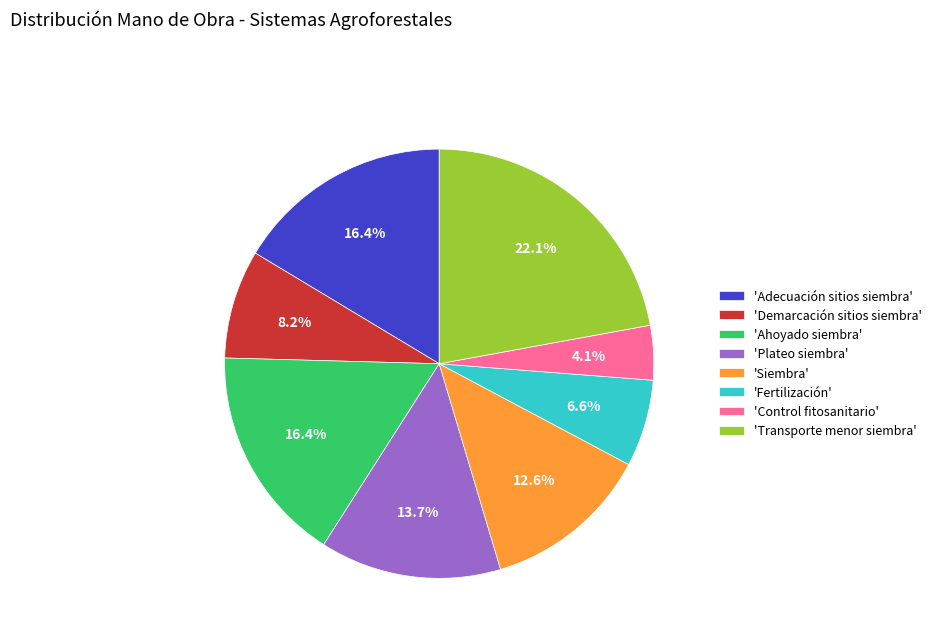

To the nearest percent, what is the difference between the largest and smallest slice percentages?

18%